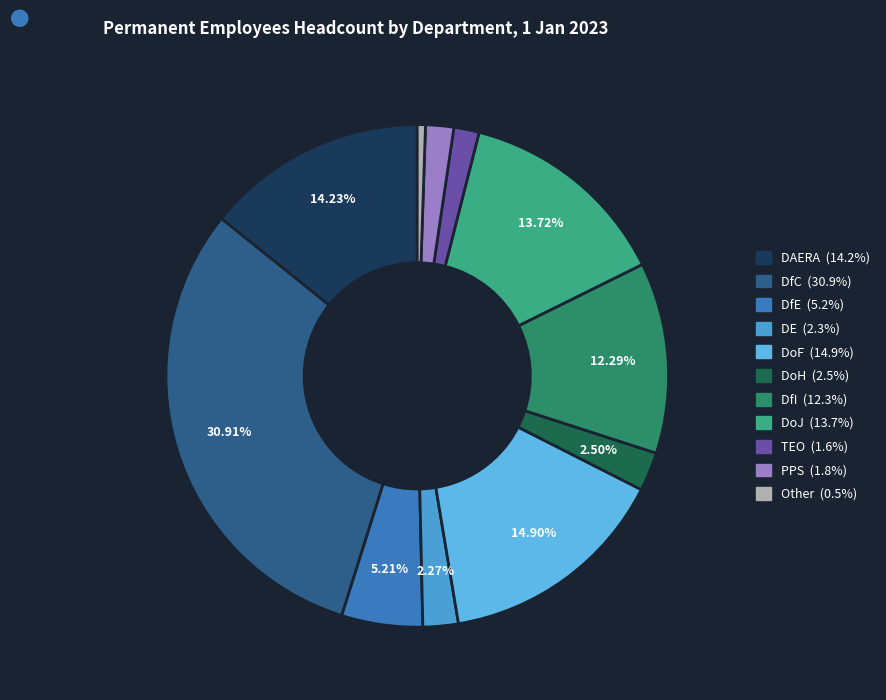

The TEO slice represents 2% of the pie. True or false?

True